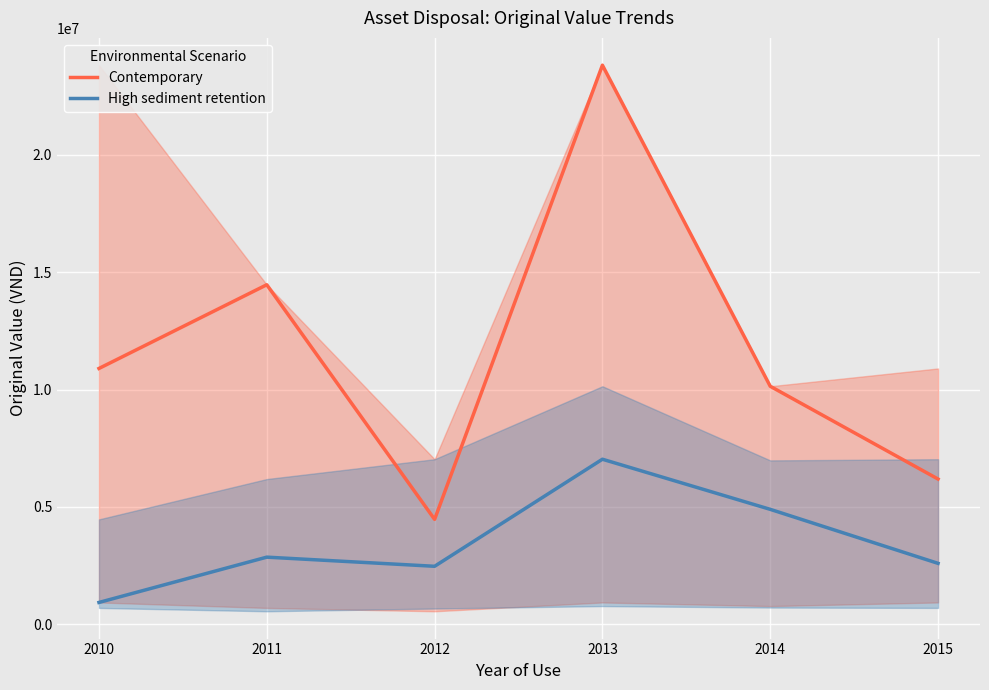

What is the difference between the Contemporary values at 2012 and 2015?

1717273